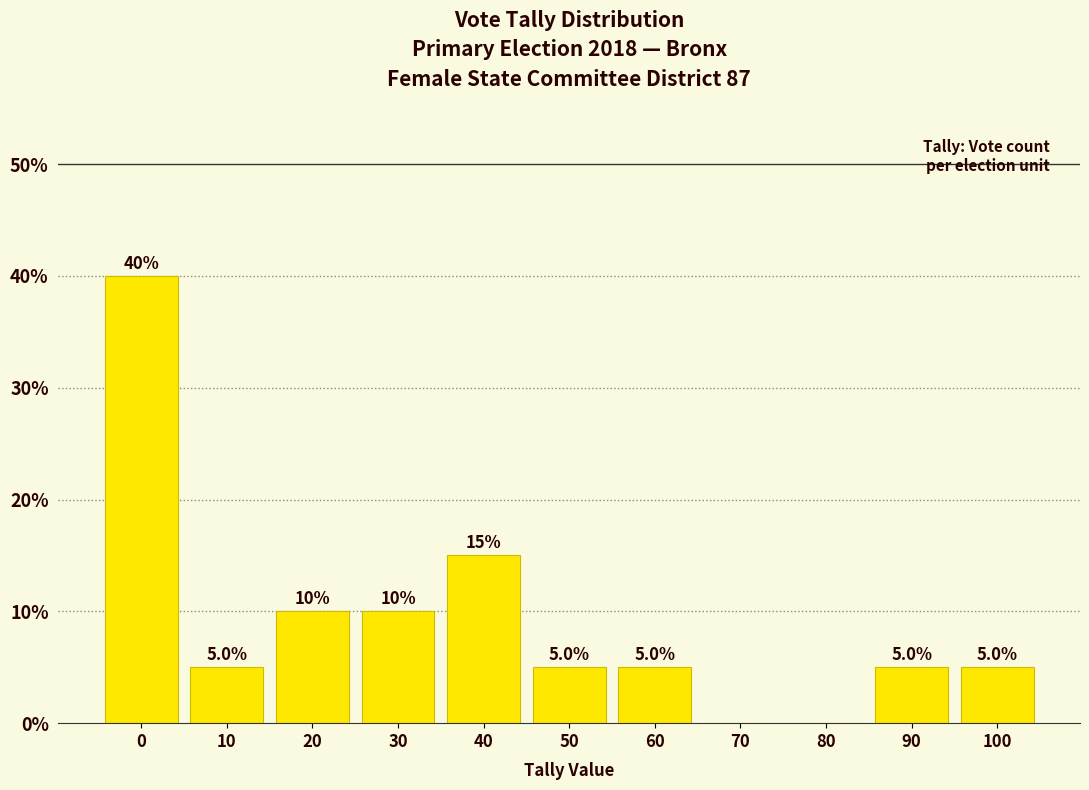

Reading left to right, transcribe all the data shown in this chart.

0=40	10=5	20=10	30=10	40=15	50=5	60=5	70=0	80=0	90=5	100=5